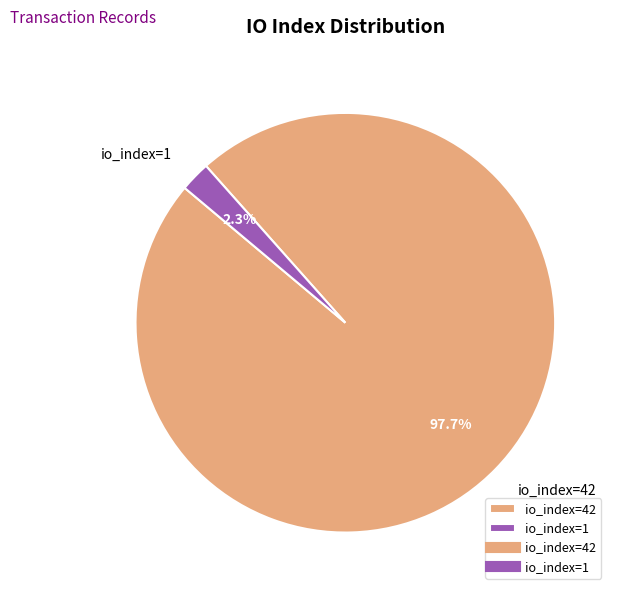

To the nearest percent, what is the combined percentage of io_index=42 and io_index=1?

100%